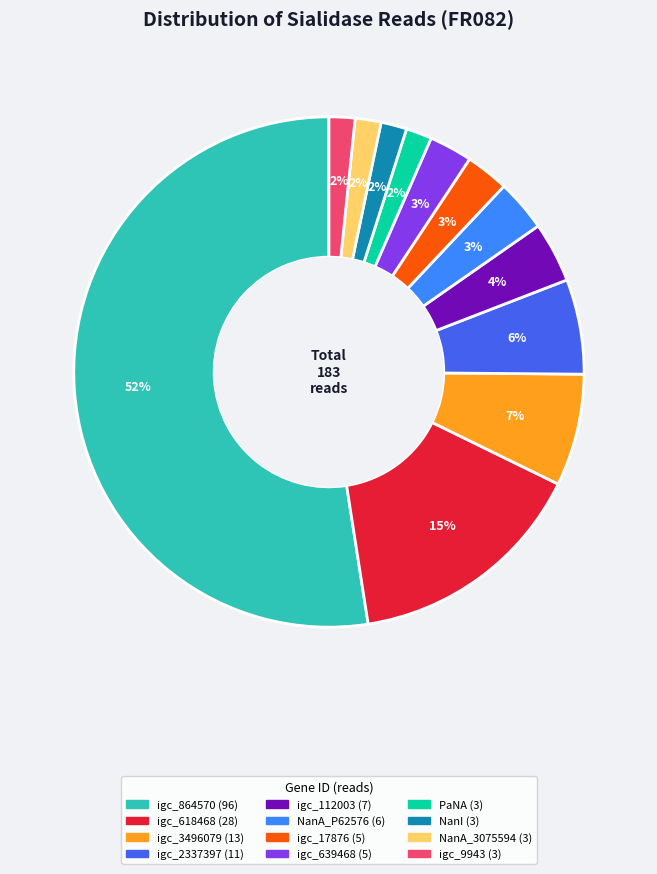

Is there a majority slice in this chart?

Yes